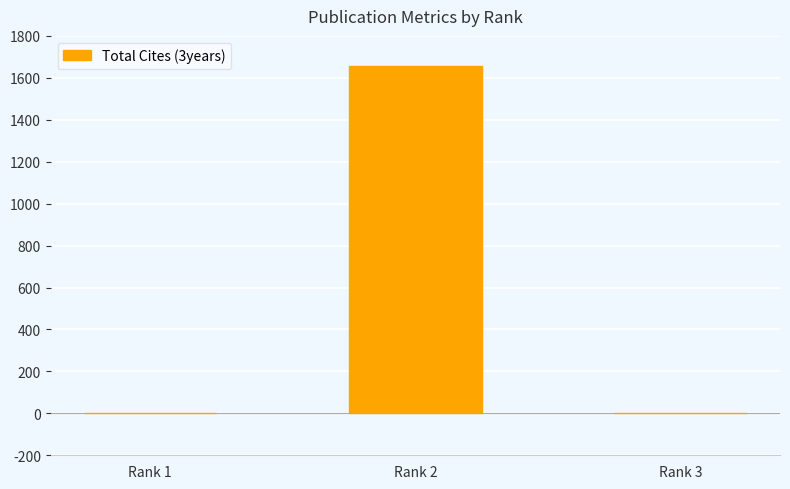

What is the sum of all values?

1658